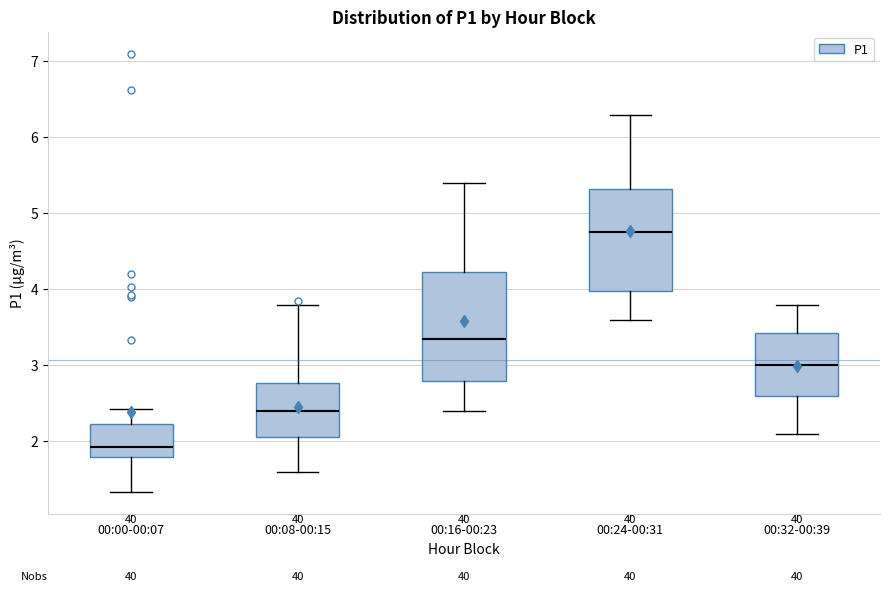

Where does the lower whisker of the box for 00:32-00:39 end on the y-axis? The values are not printed on the chart, so give them approximately, as read against the axis.

2.1